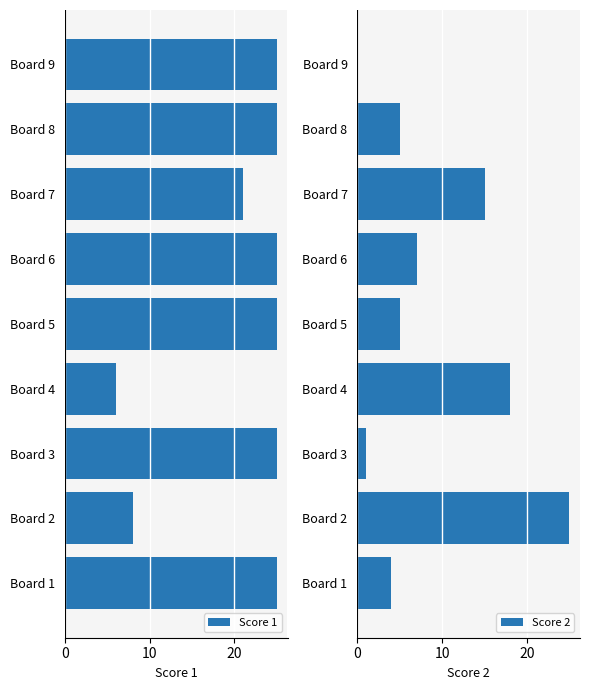

What is the lowest value of the Score 1 series?

6